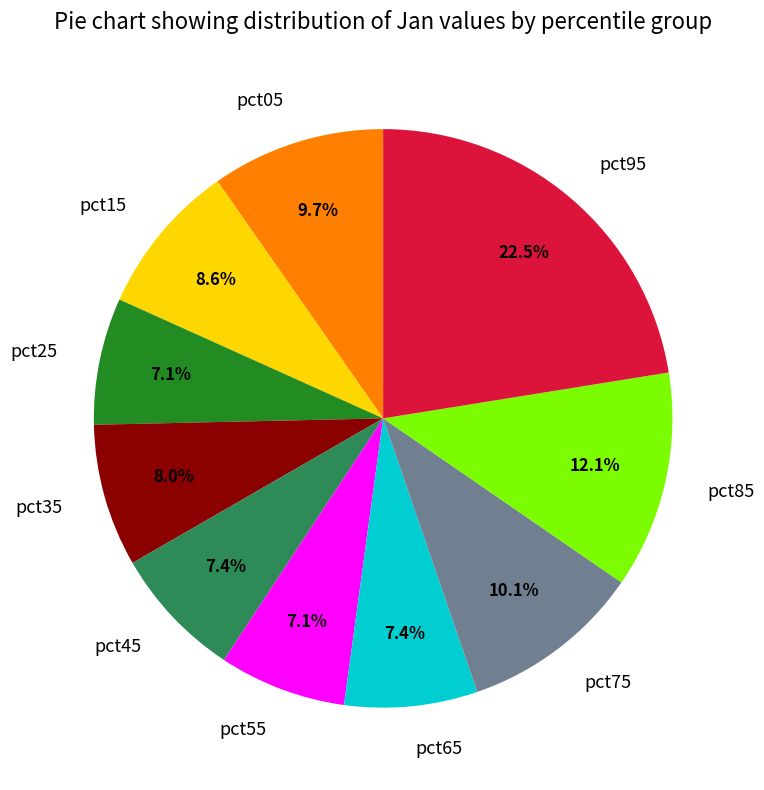

Does pct45 account for over 50% of the chart?

No